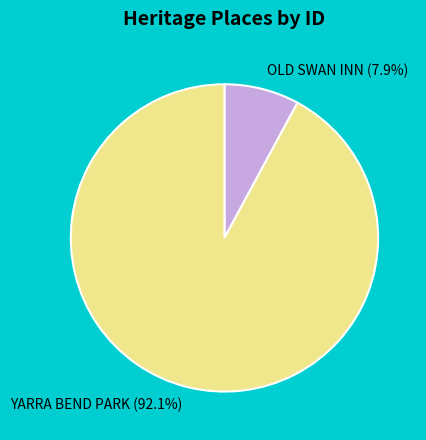

What is the majority slice?

YARRA BEND PARK